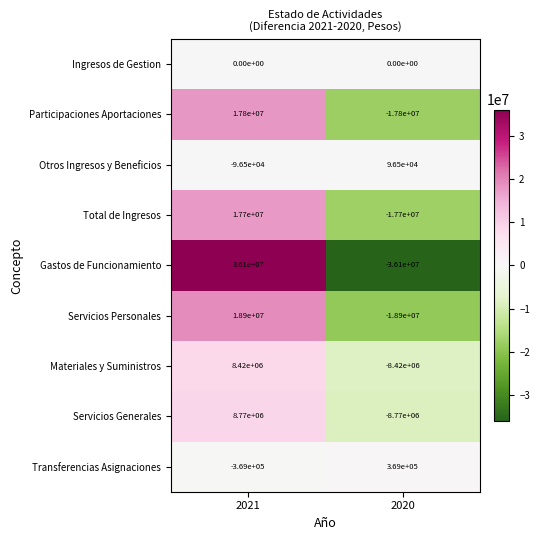

What is the maximum value for Participaciones Aportaciones?

17800000